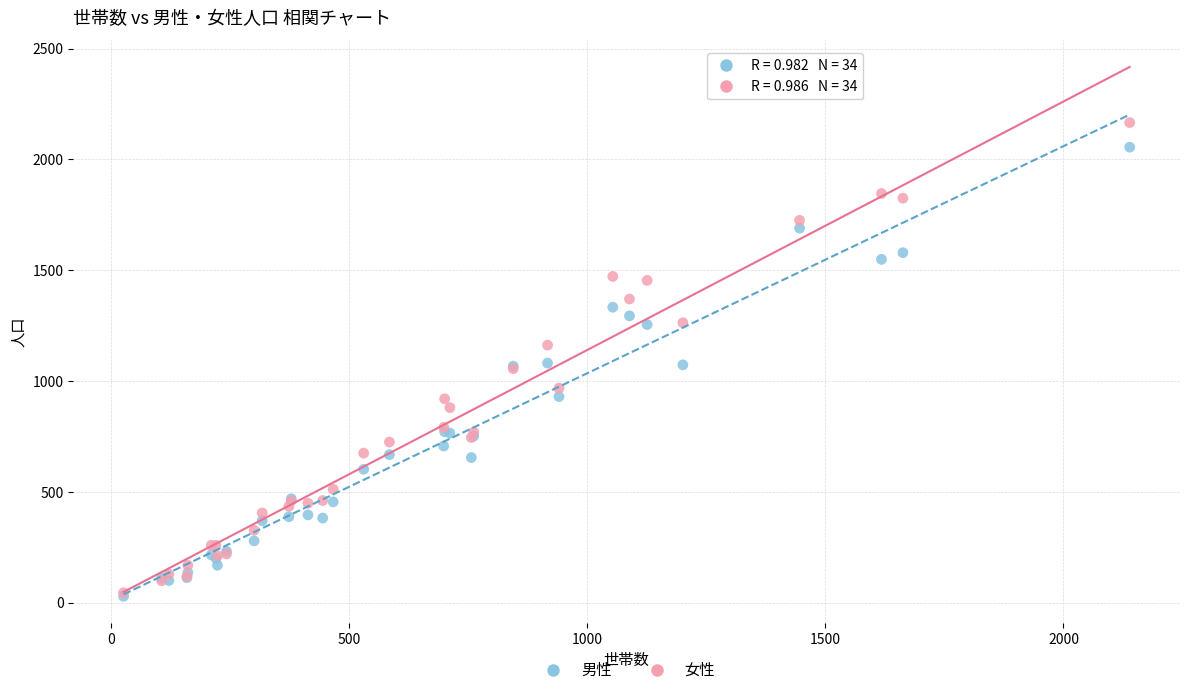

What are all the series names shown in the legend?

男性, 女性